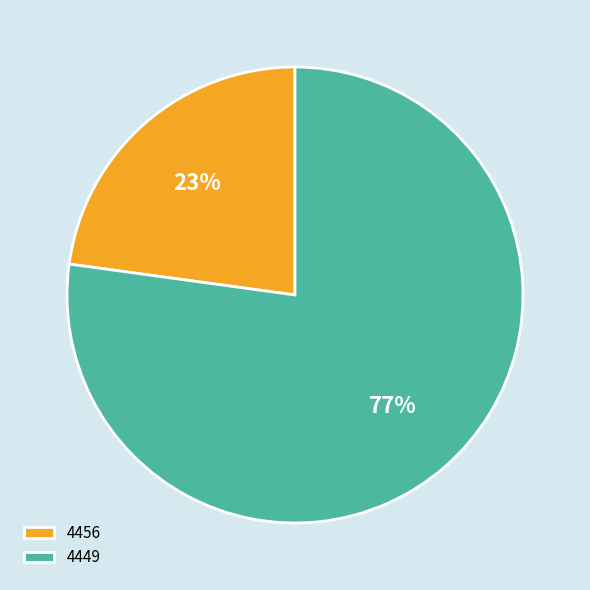

Do 4449 and 4456 together represent more than half of the pie?

Yes